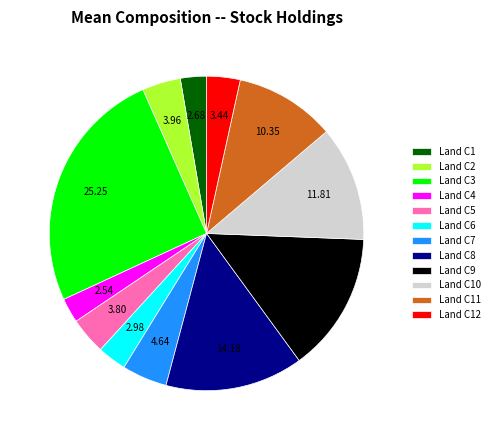

Count the number of slices in the pie.

12